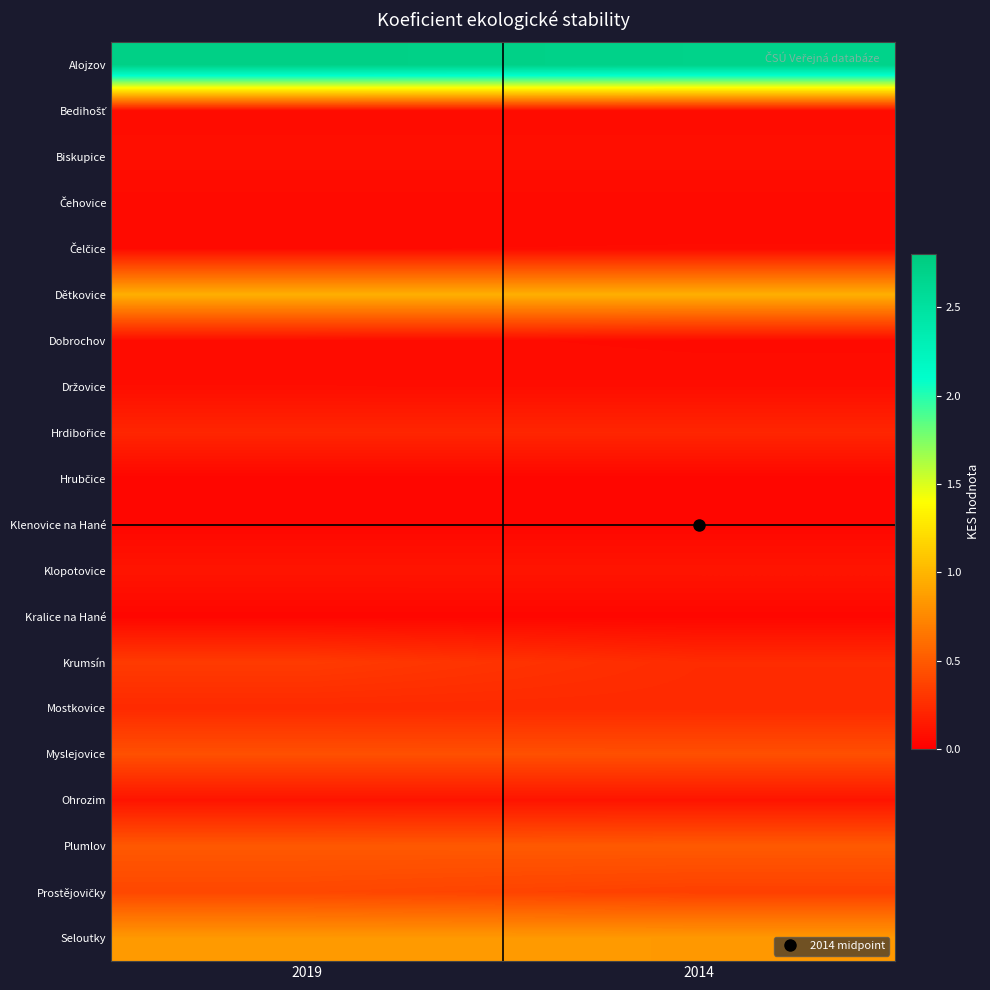

Rank the series by their maximum value, from lowest to highest.

Hrubčice, Kralice na Hané, Klenovice na Hané, Čehovice, Čelčice, Bedihošť, Dobrochov, Držovice, Biskupice, Ohrozim, Klopotovice, Hrdibořice, Mostkovice, Krumsín, Prostějovičky, Myslejovice, Plumlov, Seloutky, Dětkovice, Alojzov